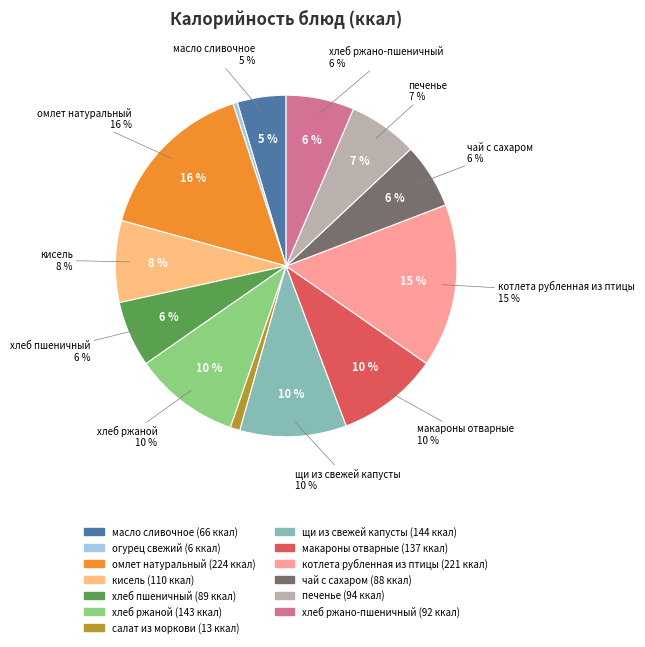

True or false: хлеб ржано-пшеничный accounts for 6% of the total.

True